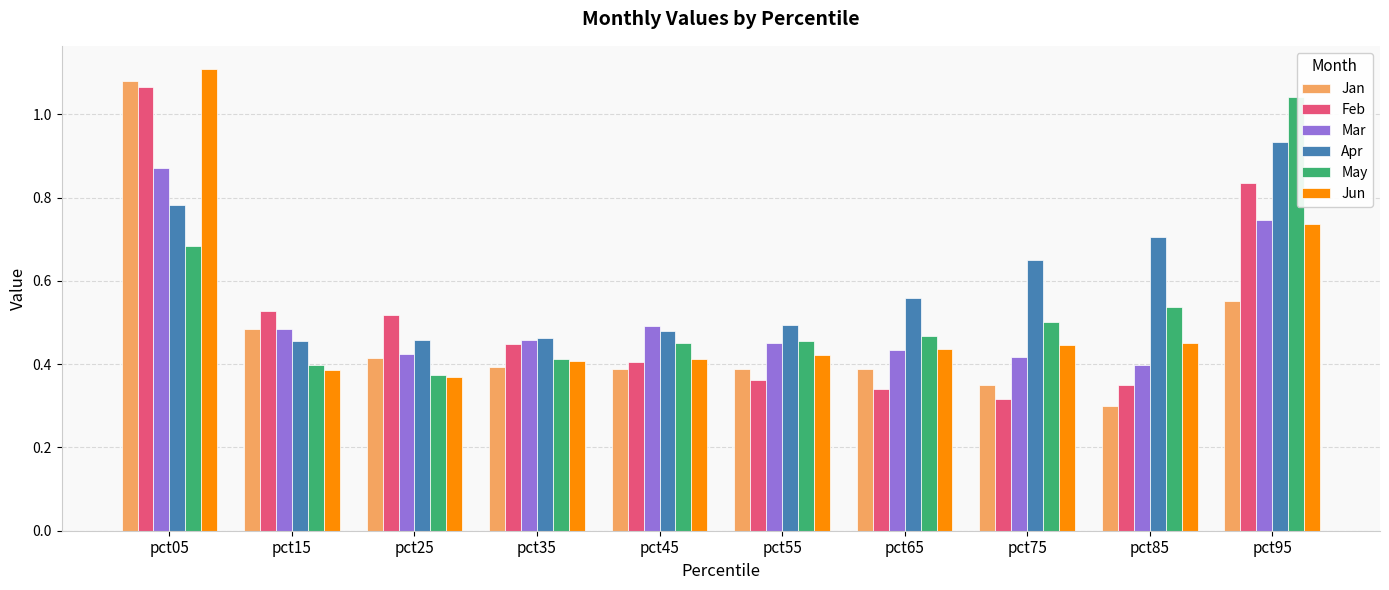

Which category has the highest value in the Mar series?

pct05